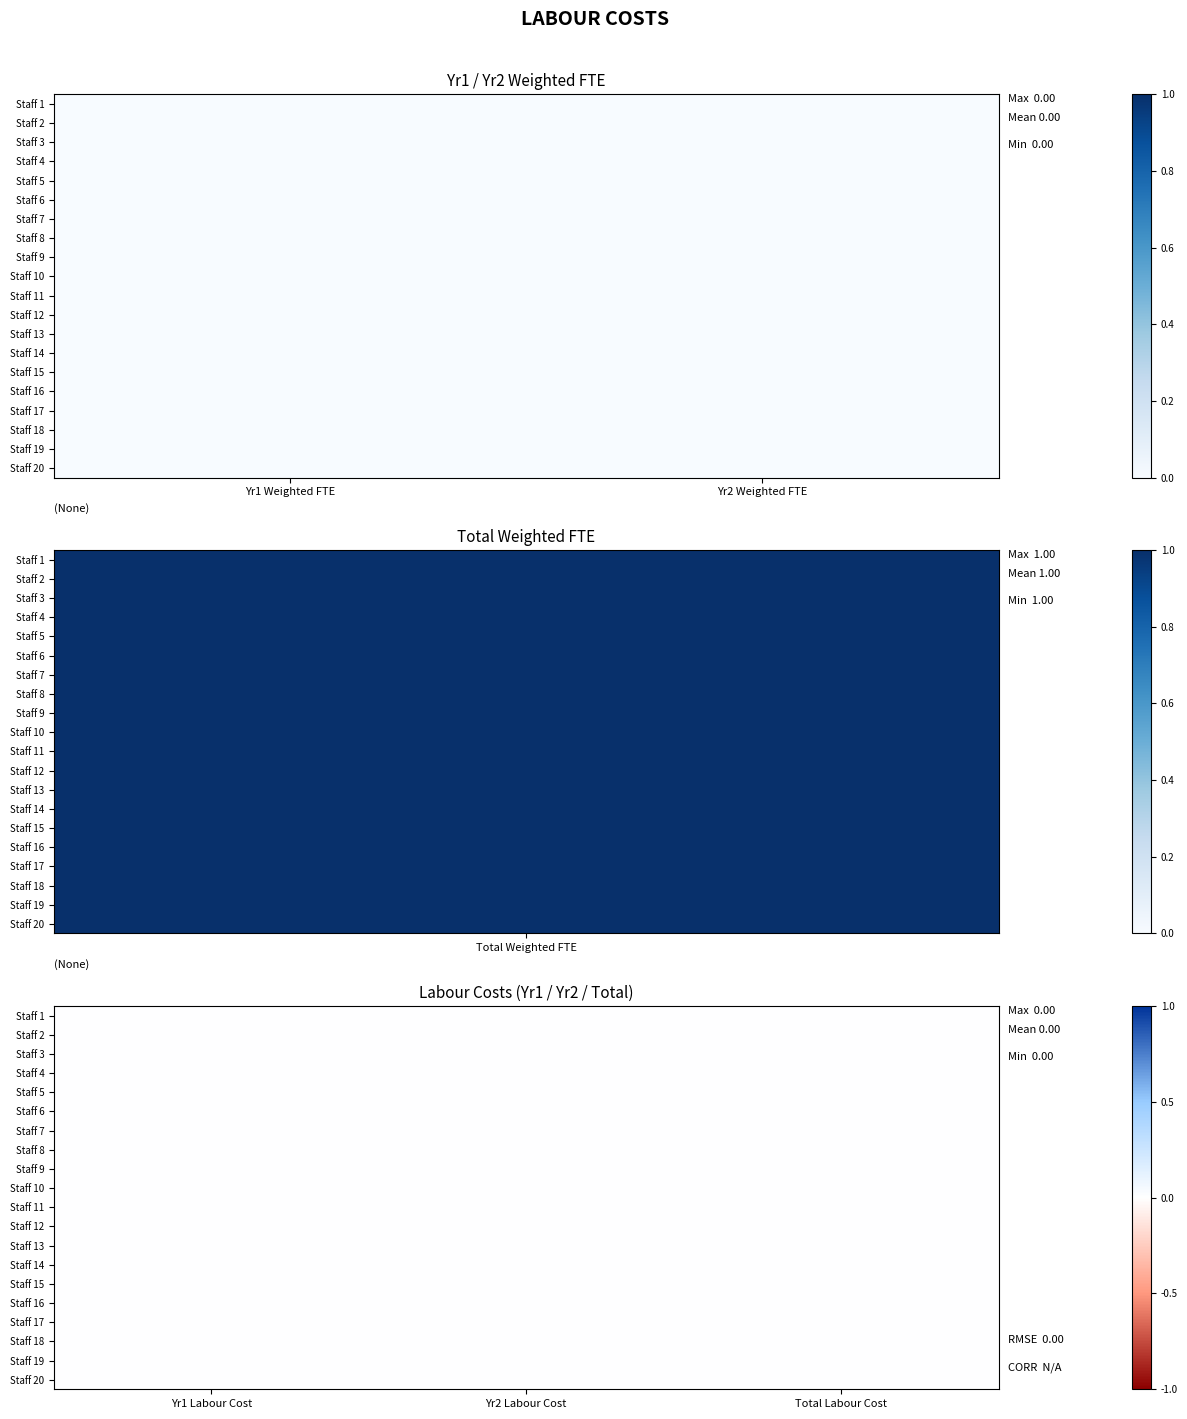

Reading left to right, transcribe all the data shown in this chart.

Yr1 Weighted FTE: 0	0	0	0	0	0	0	0	0	0	0	0	0	0	0	0	0	0	0	0
Yr2 Weighted FTE: 0	0	0	0	0	0	0	0	0	0	0	0	0	0	0	0	0	0	0	0
Total Weighted FTE: 1	1	1	1	1	1	1	1	1	1	1	1	1	1	1	1	1	1	1	1
Yr1 Labour Cost: 0	0	0	0	0	0	0	0	0	0	0	0	0	0	0	0	0	0	0	0
Yr2 Labour Cost: 0	0	0	0	0	0	0	0	0	0	0	0	0	0	0	0	0	0	0	0
Total Labour Cost: 0	0	0	0	0	0	0	0	0	0	0	0	0	0	0	0	0	0	0	0